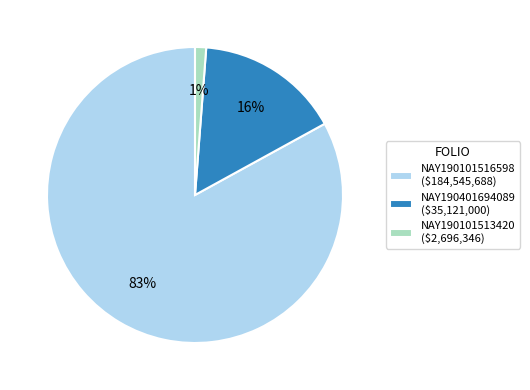

Is NAY190401694089 ($35,121,000) the majority of the pie?

No